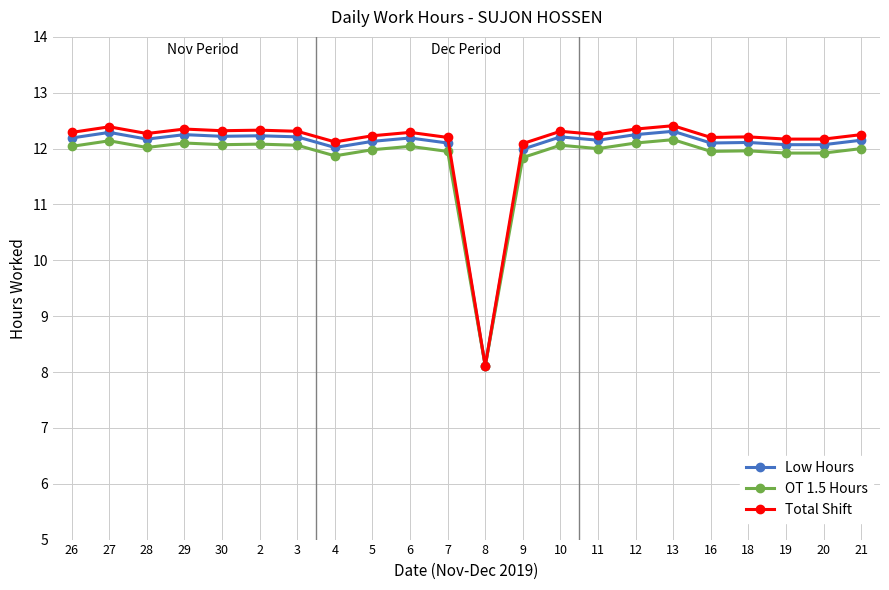

The value of OT 1.5 Hours at 20 is 11.9. True or false?

True